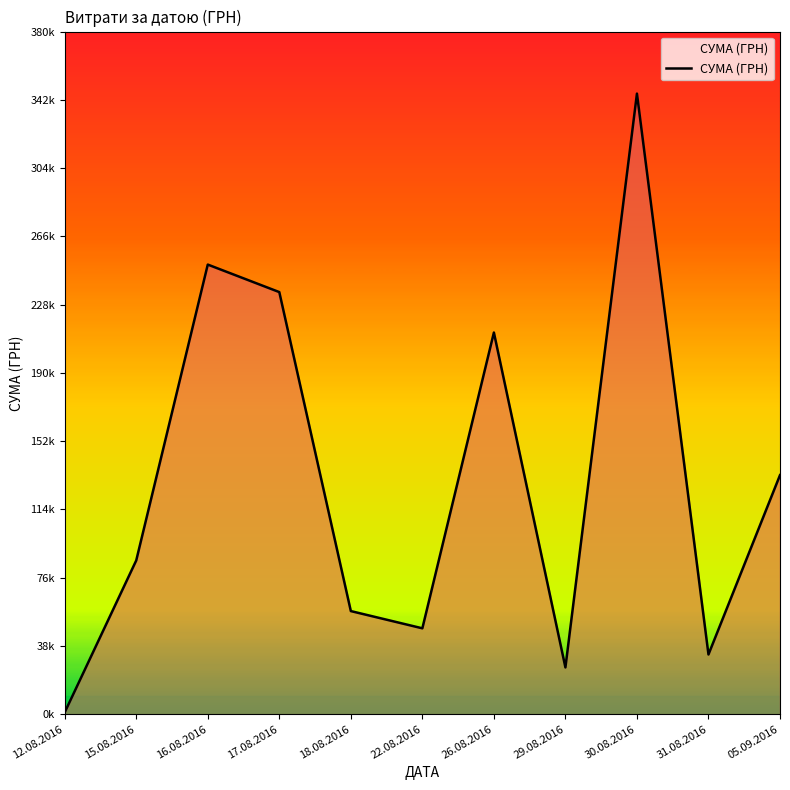

Is this an area chart (filled region under the line)?

Yes